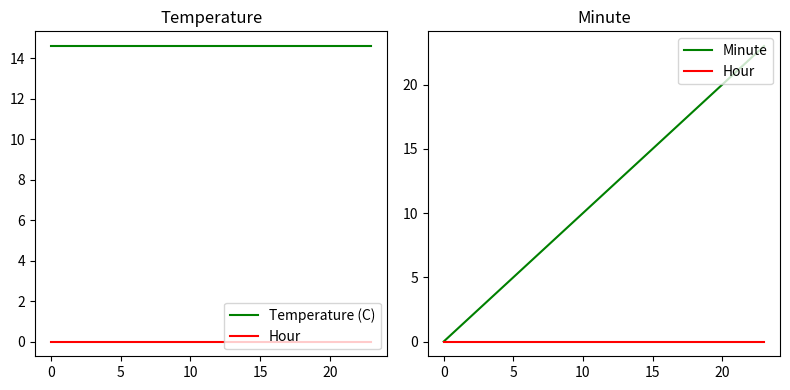

Rank the series by their maximum value, from lowest to highest.

Hour, Temperature (C), Minute